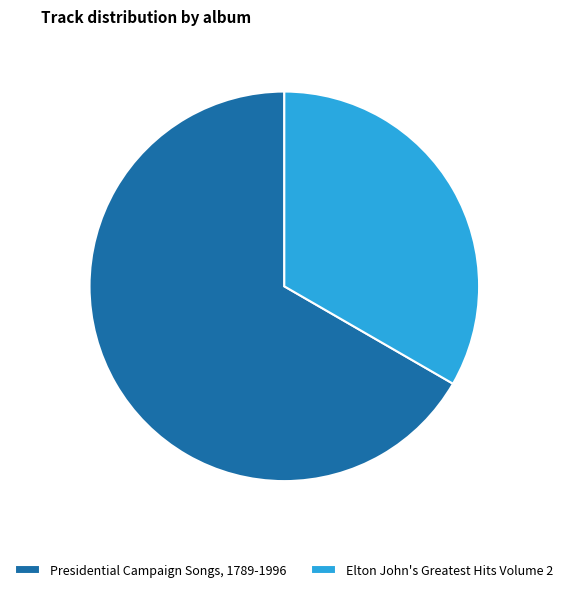

What is the ratio of the value at Elton John's Greatest Hits Volume 2 to the value at Presidential Campaign Songs, 1789-1996?

0.5